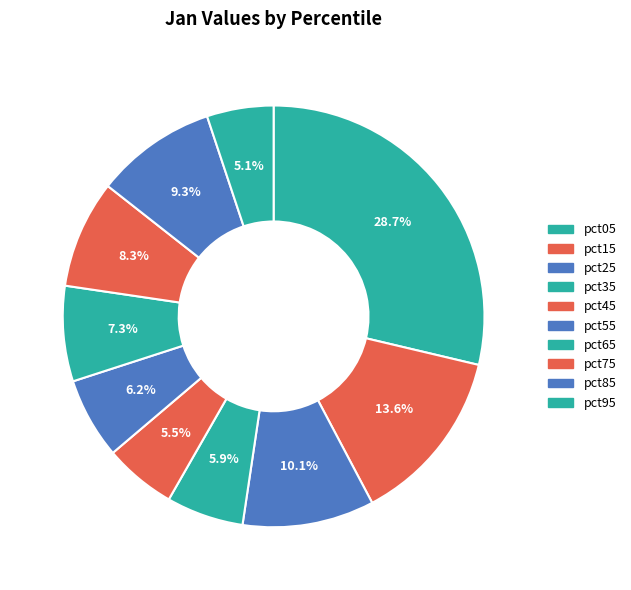

Do pct75 and pct55 together represent more than half of the pie?

No